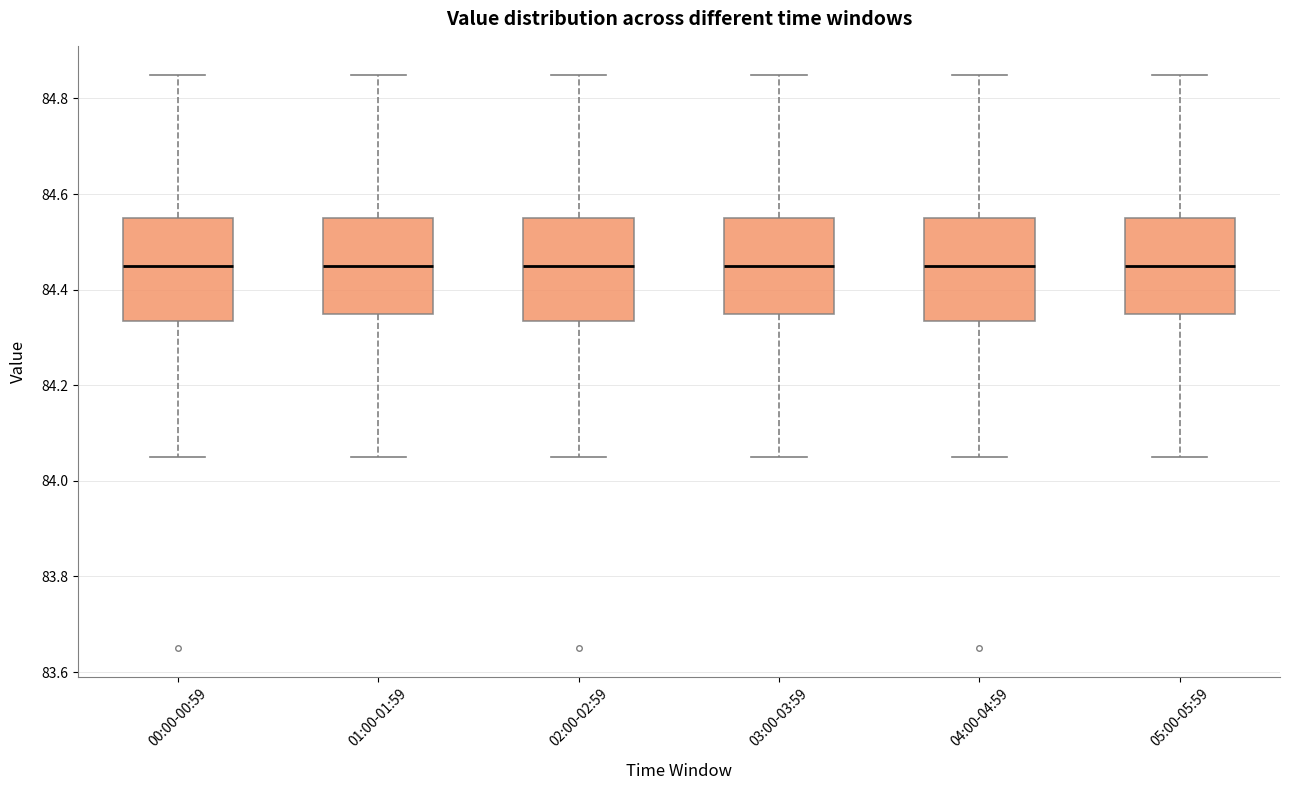

Reading left to right, transcribe this box plot: for each box, give where its median line is, the range the box spans, and where its two whiskers end, as read against the y-axis. The values are not printed on the chart, so give them approximately, as read against the axis.

00:00-00:59: median 84.46, box 84.34 to 84.56, whiskers 84.06 to 84.86
01:00-01:59: median 84.46, box 84.36 to 84.56, whiskers 84.06 to 84.86
02:00-02:59: median 84.46, box 84.34 to 84.56, whiskers 84.06 to 84.86
03:00-03:59: median 84.46, box 84.36 to 84.56, whiskers 84.06 to 84.86
04:00-04:59: median 84.46, box 84.34 to 84.56, whiskers 84.06 to 84.86
05:00-05:59: median 84.46, box 84.36 to 84.56, whiskers 84.06 to 84.86